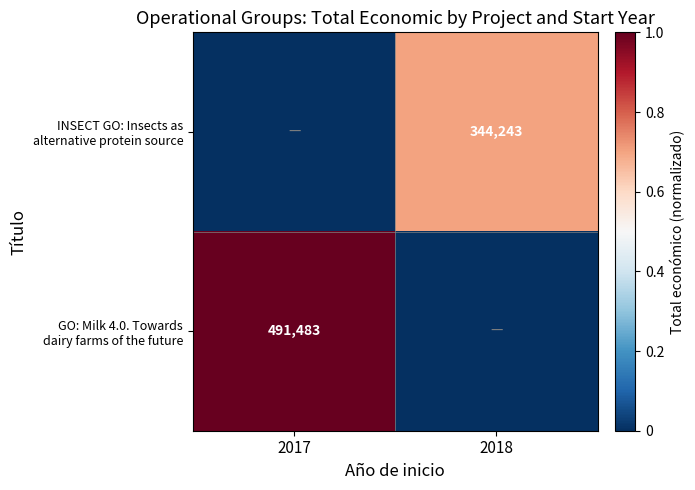

Is it true that INSECT GO: Insects as alternative protein source equals 0.0 at 2017?

True